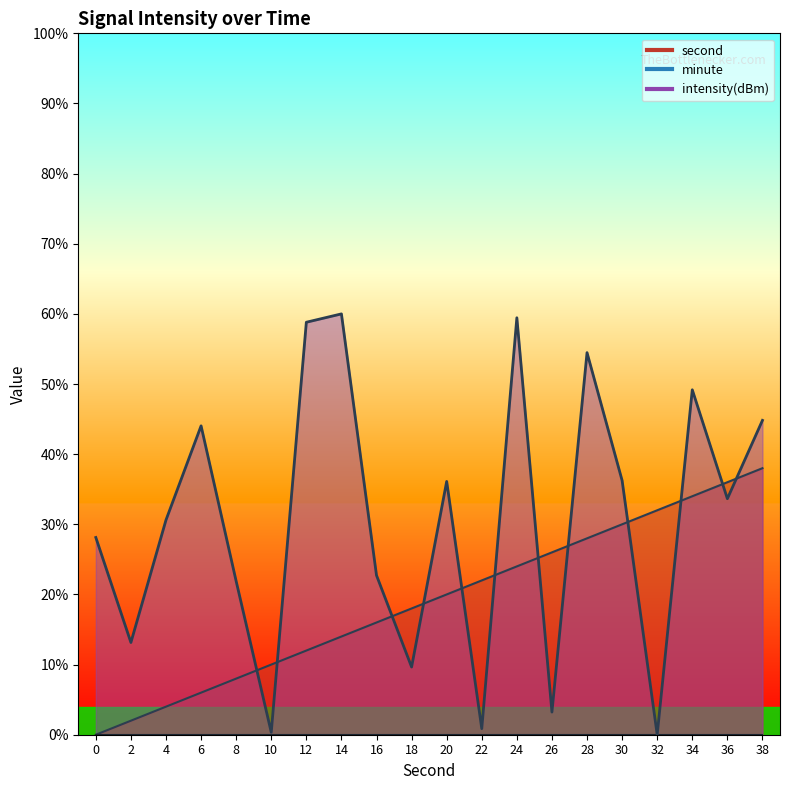

Which series has the widest spread of values?

intensity(dBm)